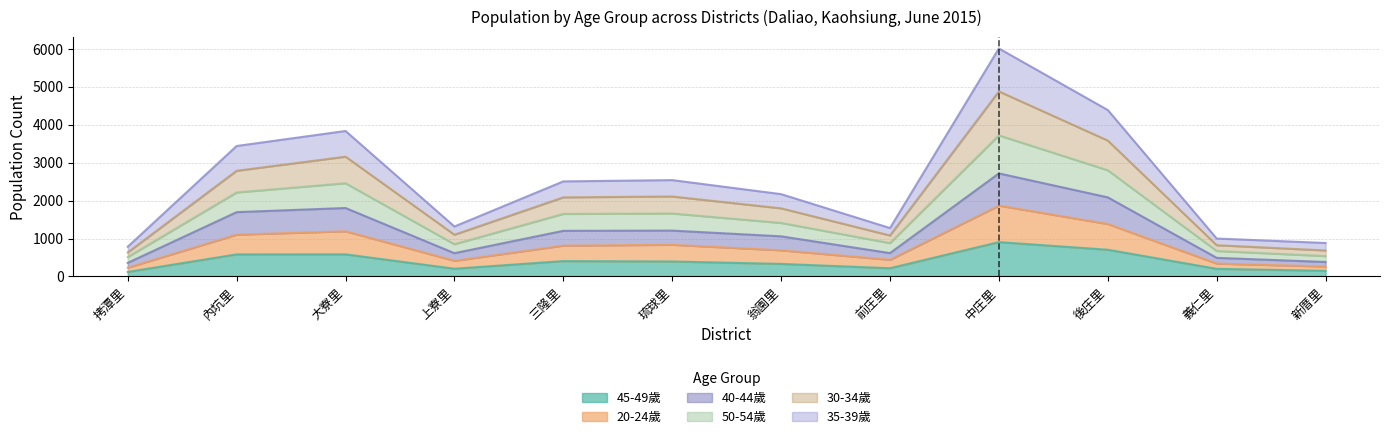

True or false: 30-34歲 has more than 2 interior local peaks.

True